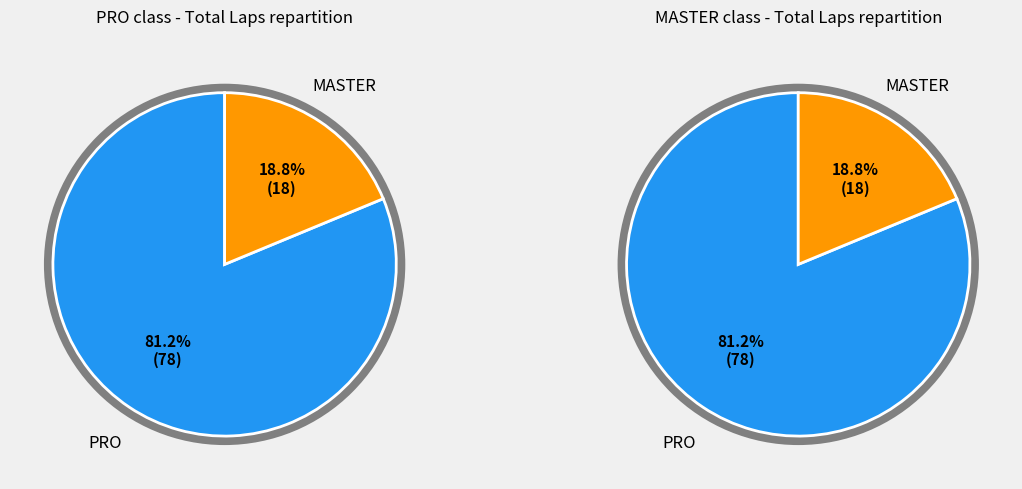

How many segments does this pie chart have?

2